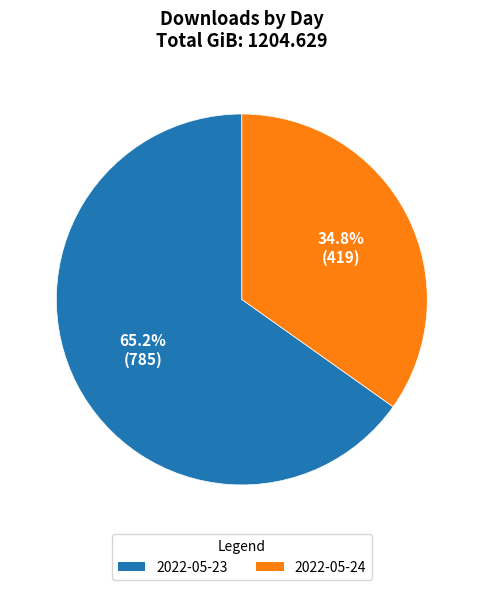

Which category has the smallest portion of the pie?

2022-05-24